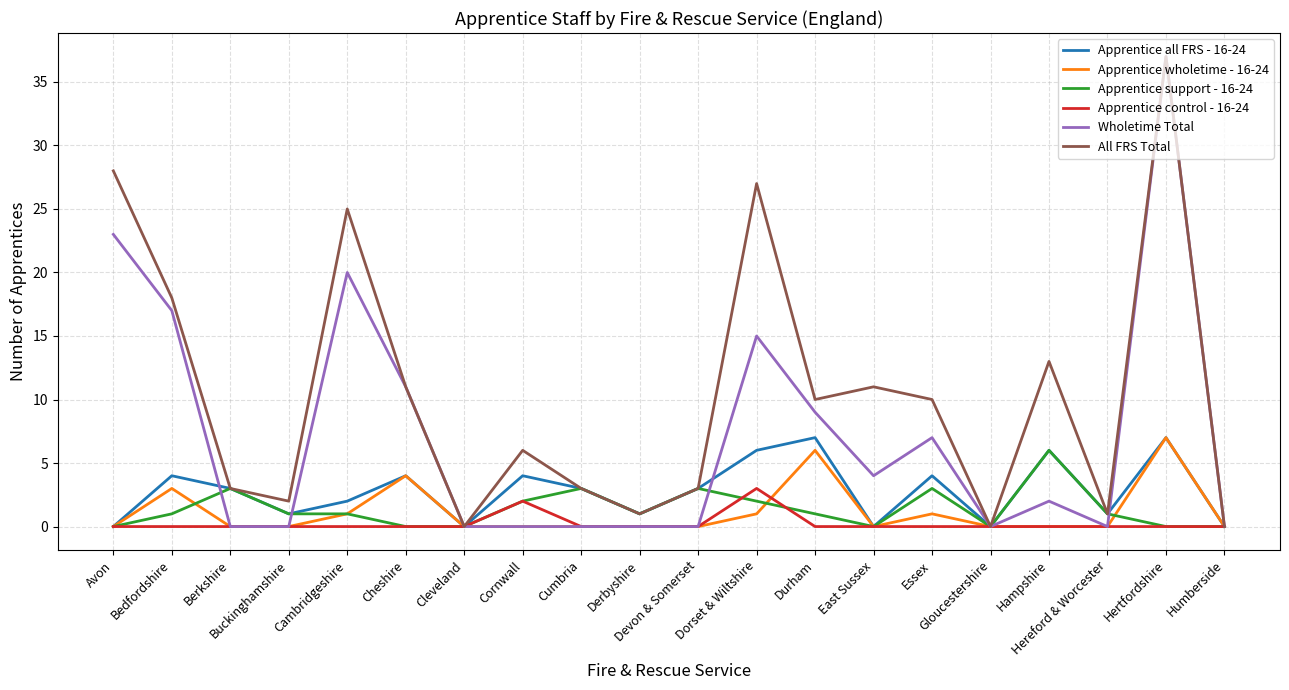

What is the highest value of the All FRS Total series?

37